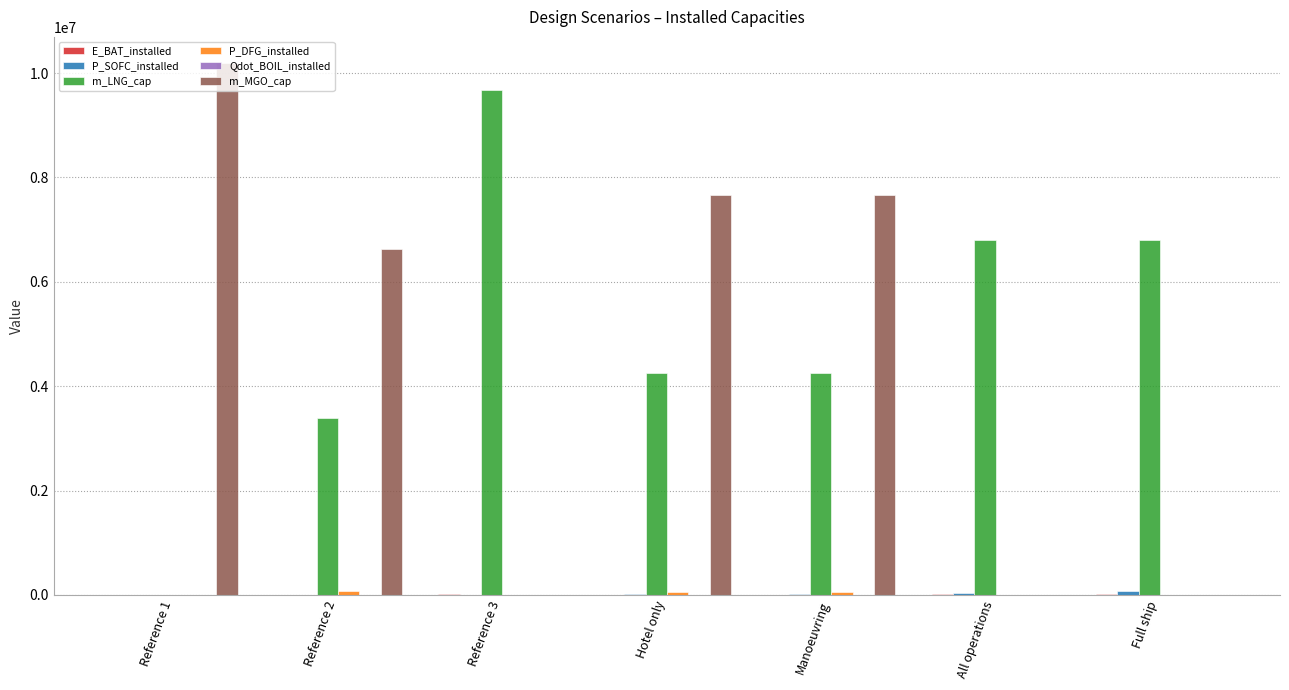

What is the greatest value displayed?

10183602.0